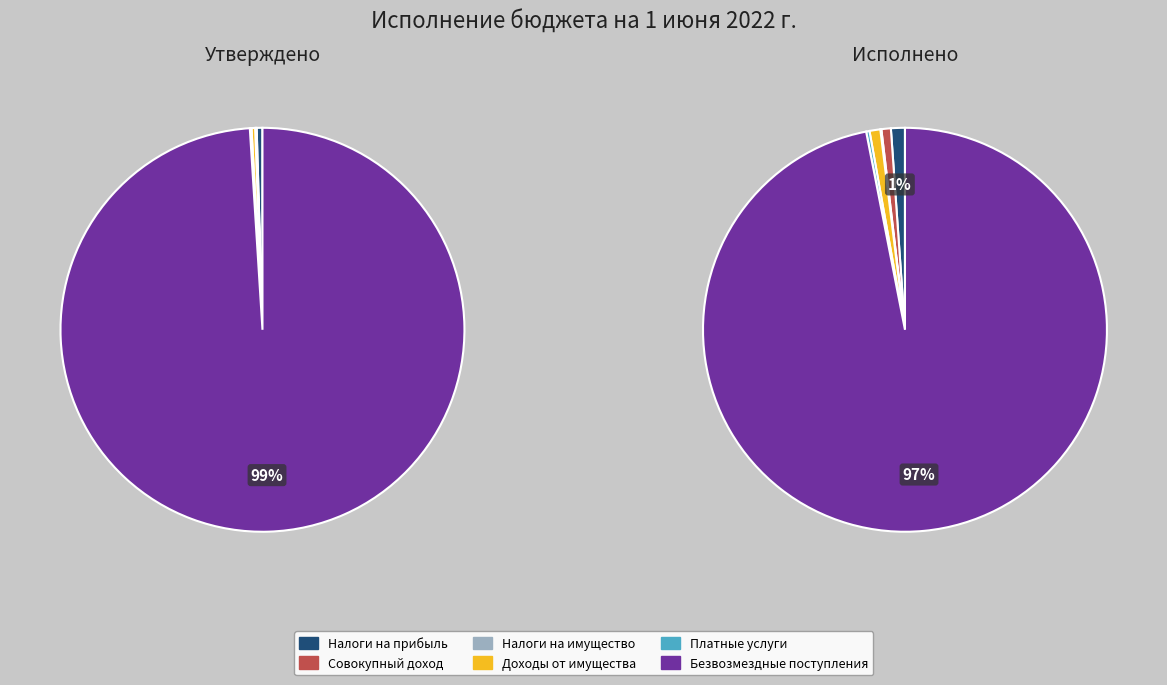

How many slices are in this pie chart?

6